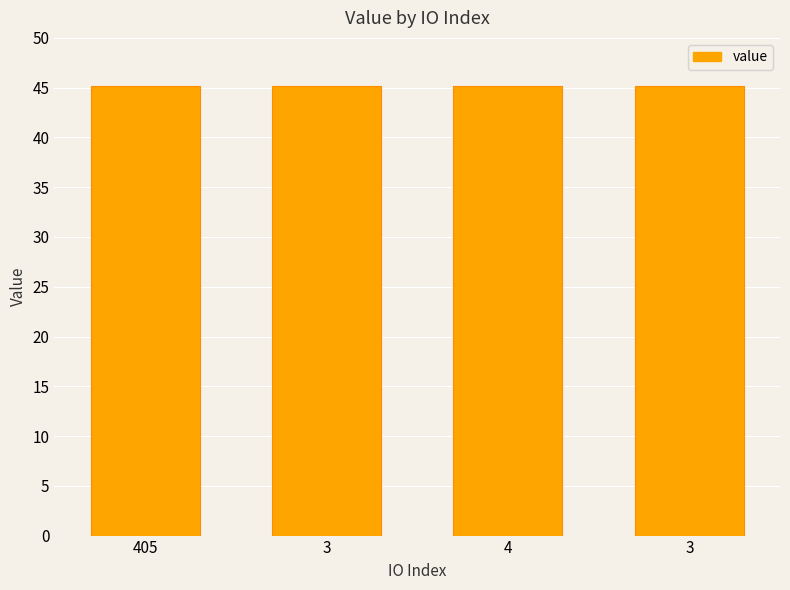

Does the chart contain stacked bars?

No